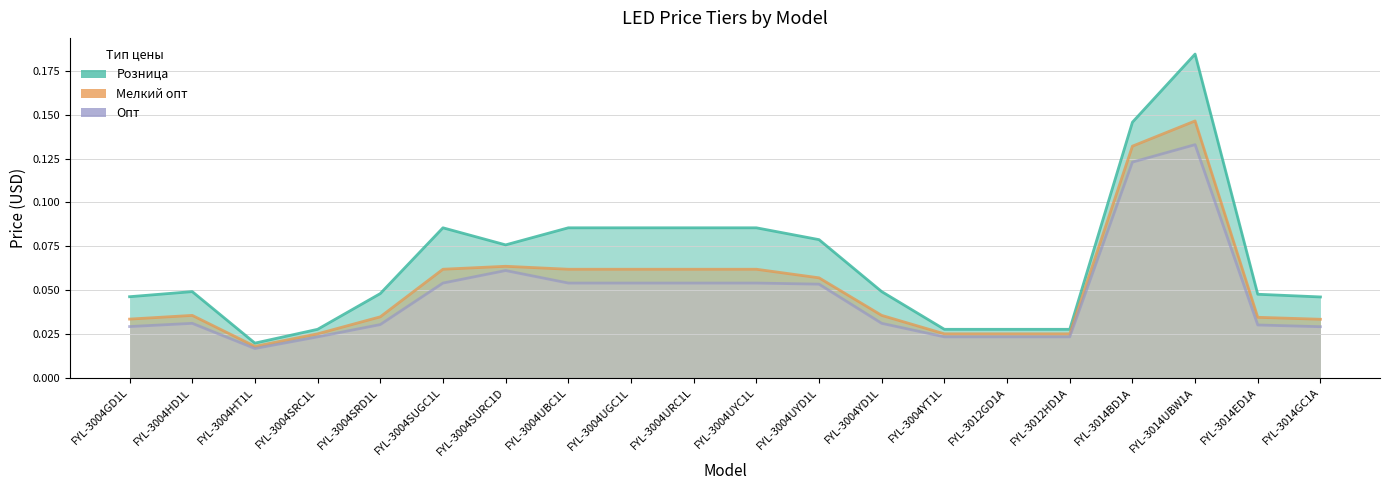

Rank the series by their average value, from lowest to highest.

Опт, Мелкий опт, Розница